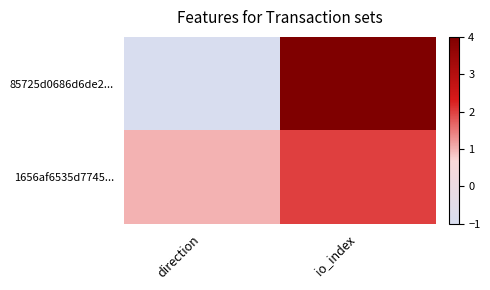

Reading right to left, what are all the values shown in this chart?

85725d0686d6de2...: io_index=4	direction=-1
1656af6535d7745...: io_index=2	direction=1